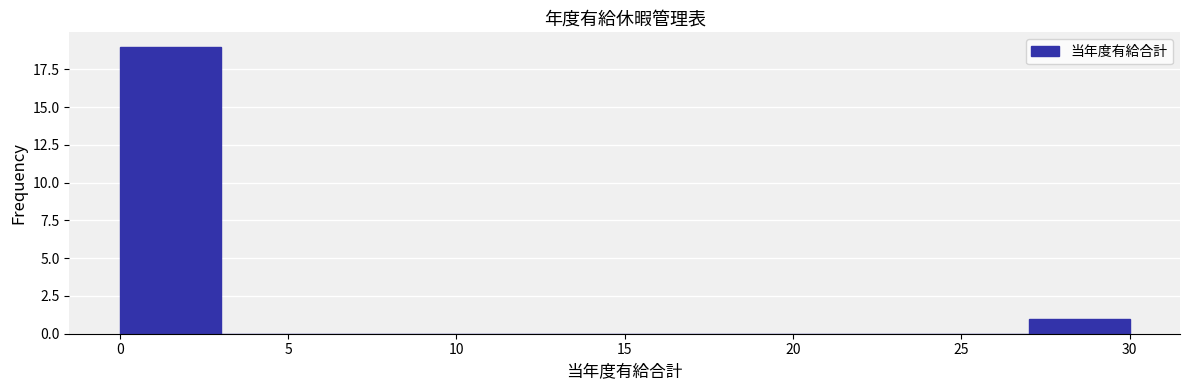

Reading left to right, list every bar in this chart as the range it spans on the x-axis followed by its height. The values are not printed on the chart, so give them approximately, as read against the axis.

0 to 3: 19
3 to 6: 0
6 to 9: 0
9 to 12: 0
12 to 15: 0
15 to 18: 0
18 to 21: 0
21 to 24: 0
24 to 27: 0
27 to 30: 1